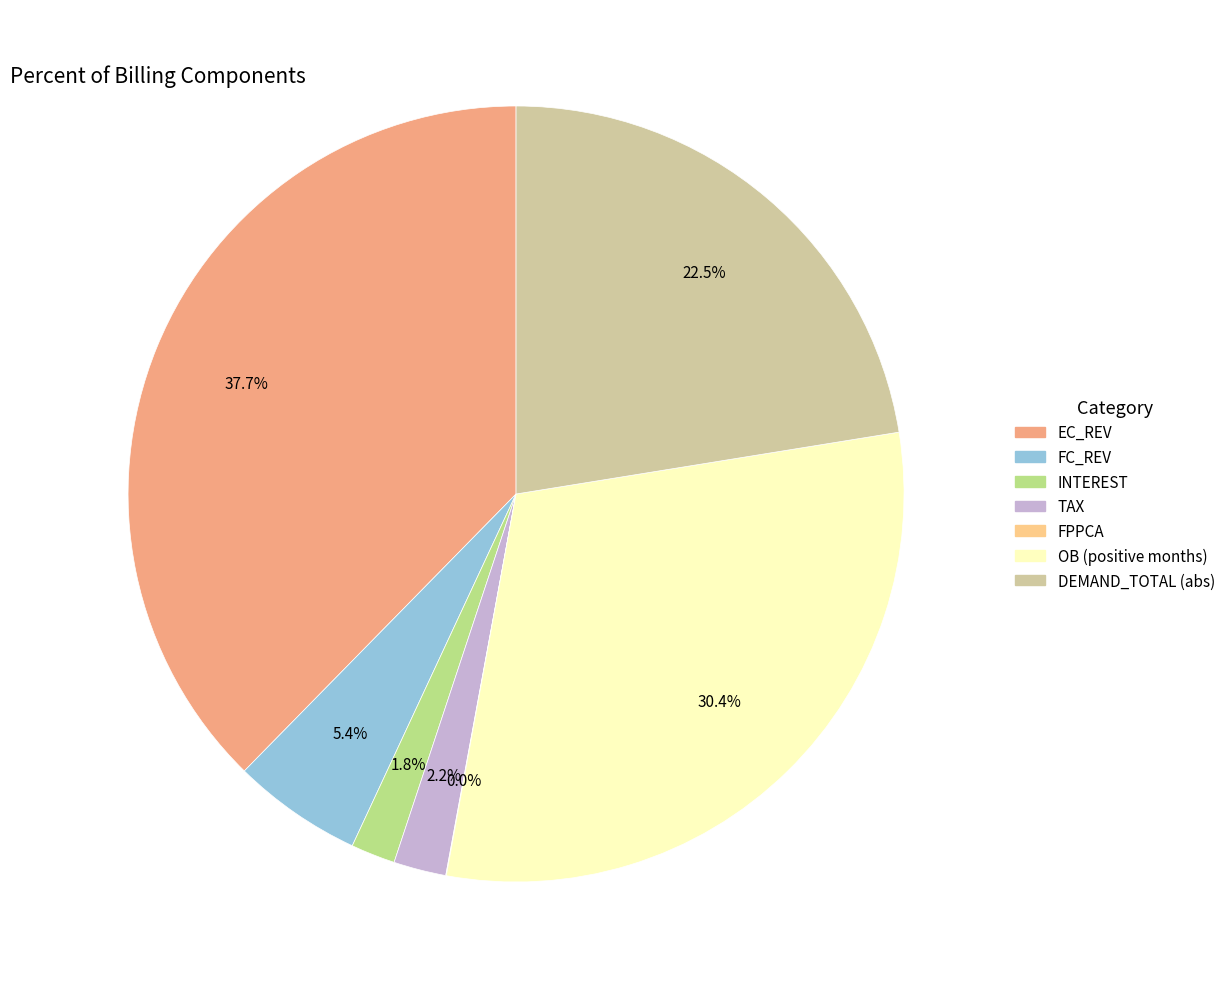

Does any single category account for the majority?

No